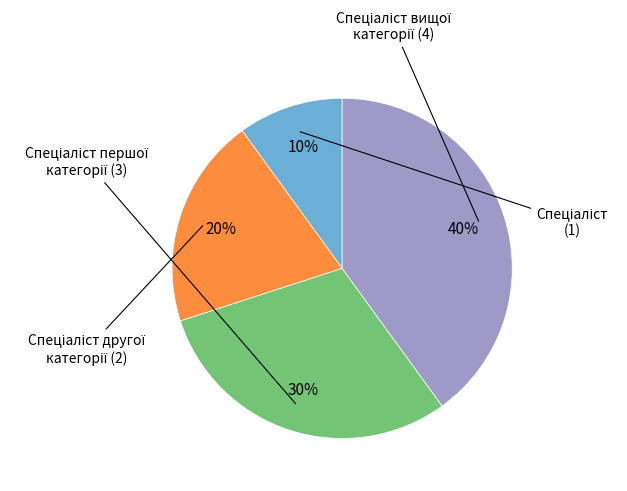

Is there any slice that represents more than half of the pie?

No